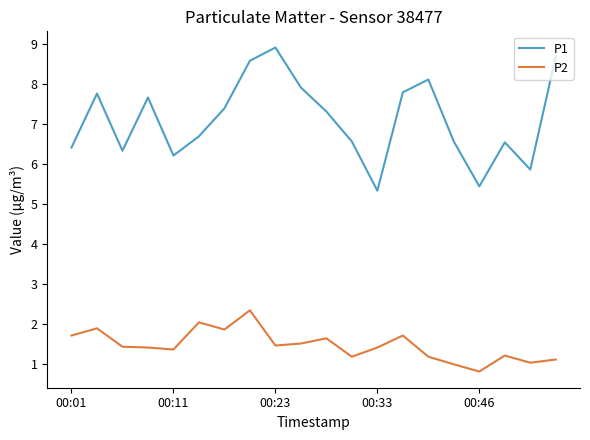

Which series has the largest total across all categories?

P1